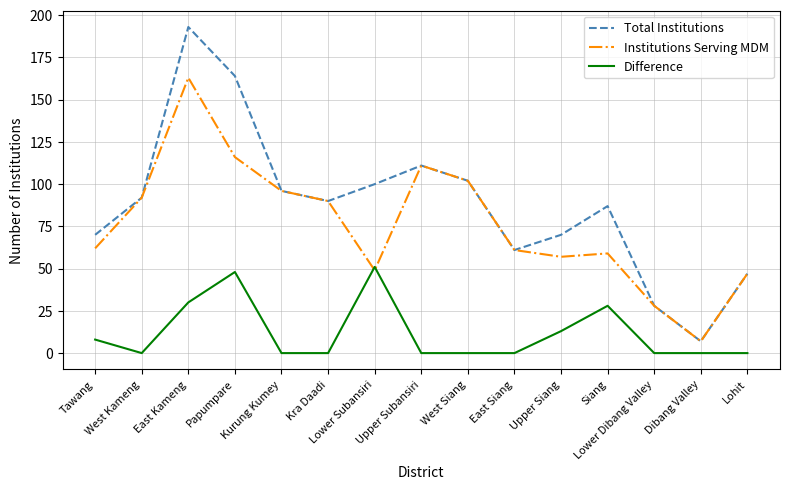

What is the lowest value of the Total Institutions series?

7